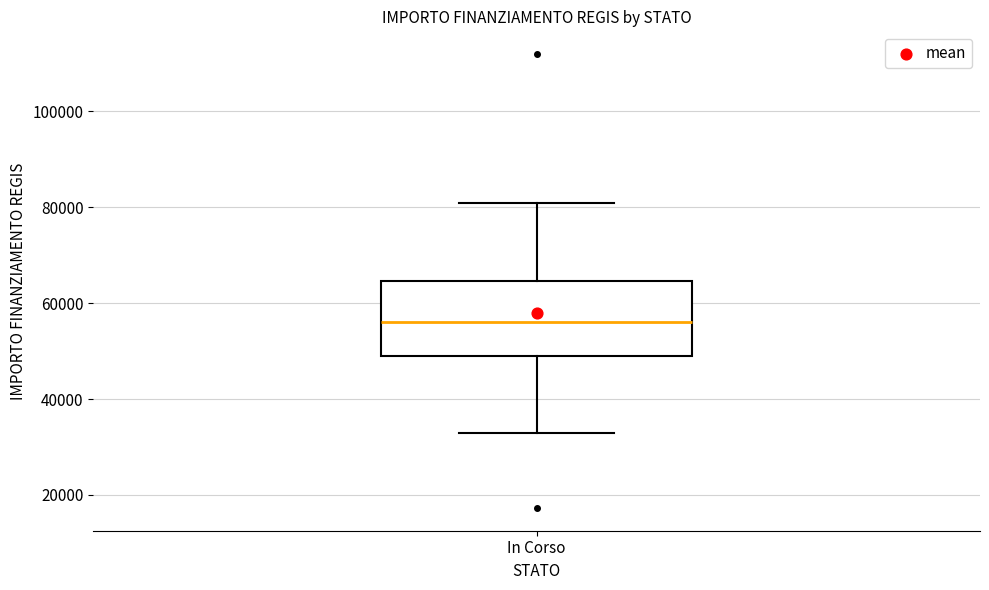

Where does the lower whisker of the box for In Corso end on the y-axis? The values are not printed on the chart, so give them approximately, as read against the axis.

32000